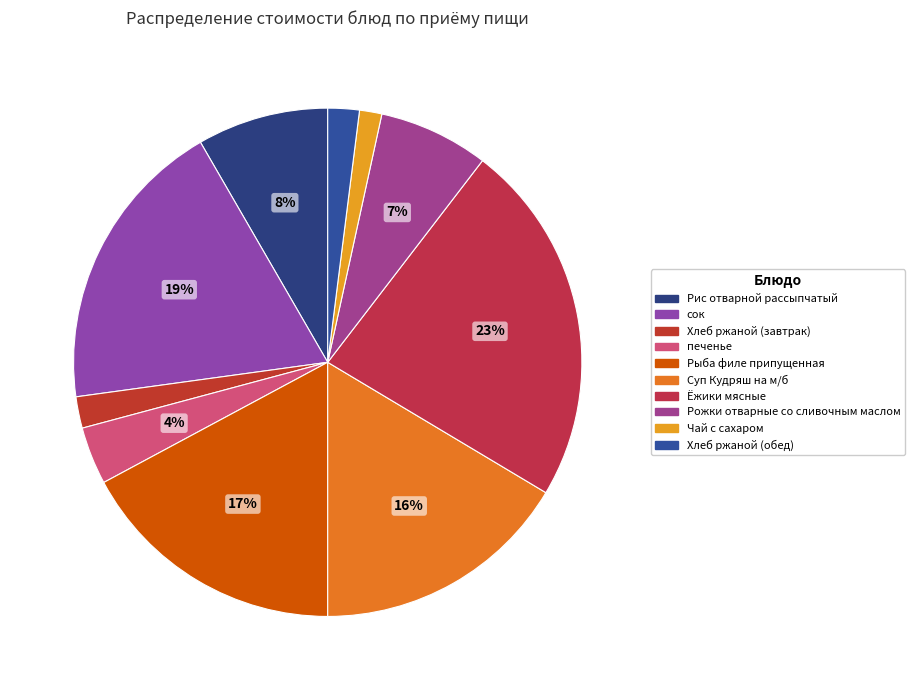

Which category has the smallest portion of the pie?

Чай с сахаром